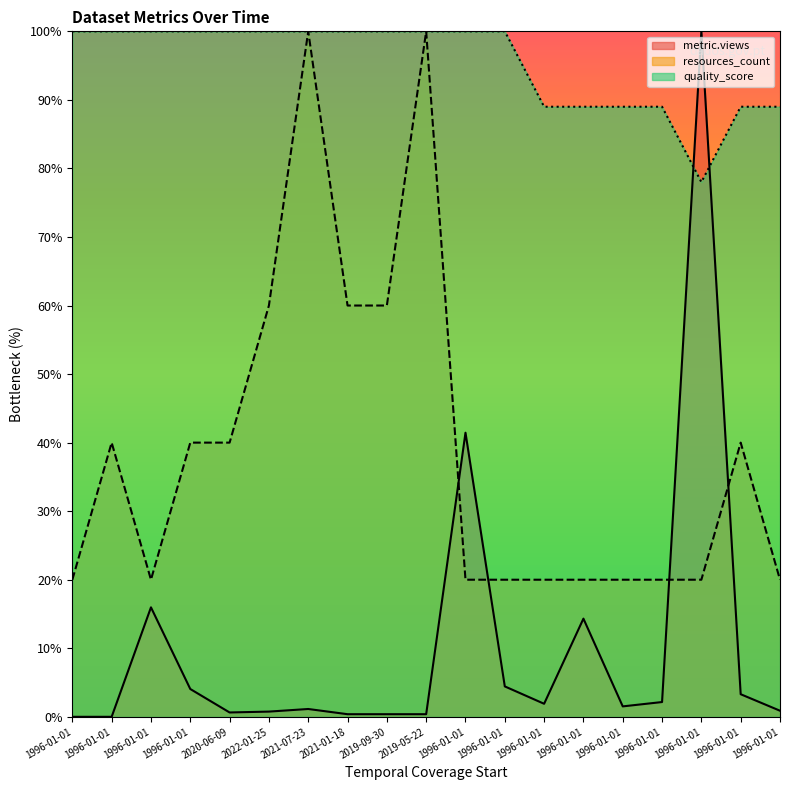

What is the sum of all resources_count values?

740.0